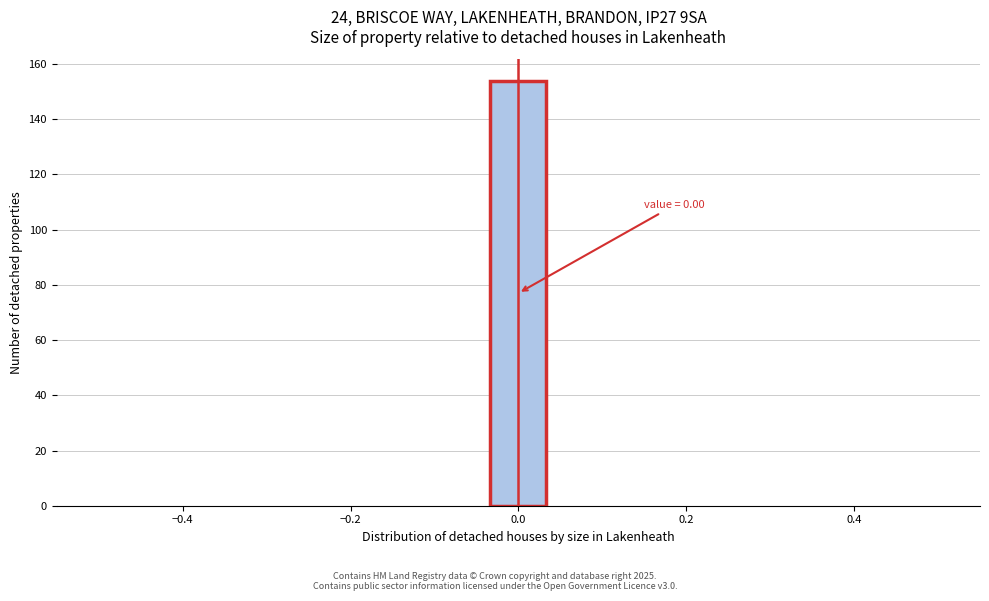

Read against the x-axis, roughly where is the centre of the tallest bar?

0.00